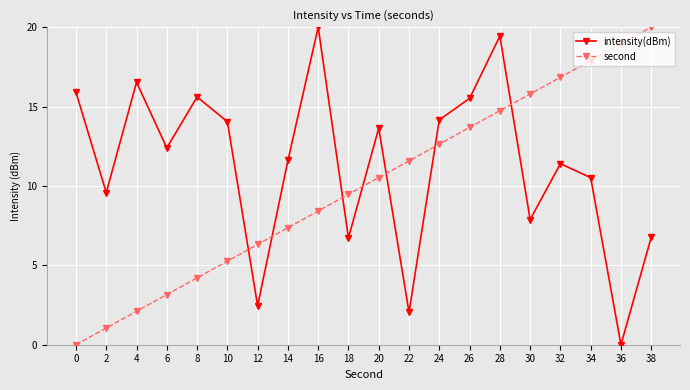

True or false: second has more than 2 points higher than both neighbors.

False